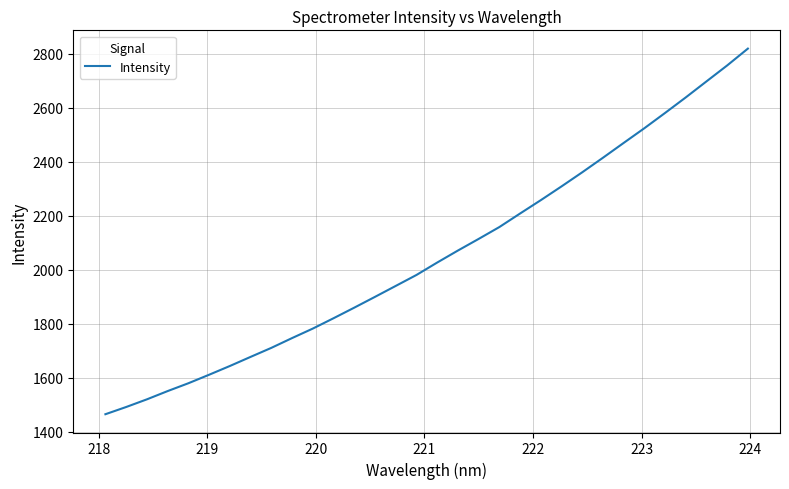

What is the difference between the maximum and minimum values?

1354.3